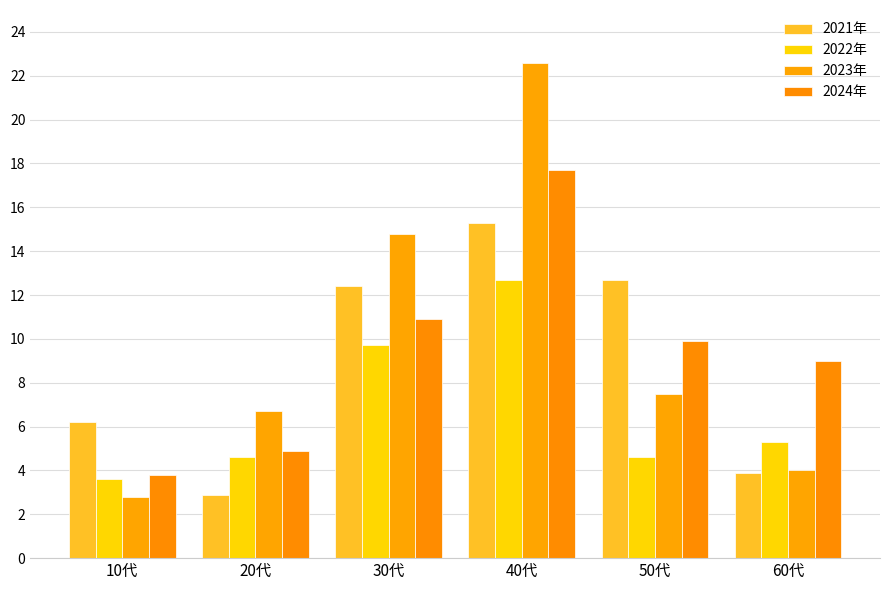

The 2023年 series shows 22.6 at 40代. True or false?

True